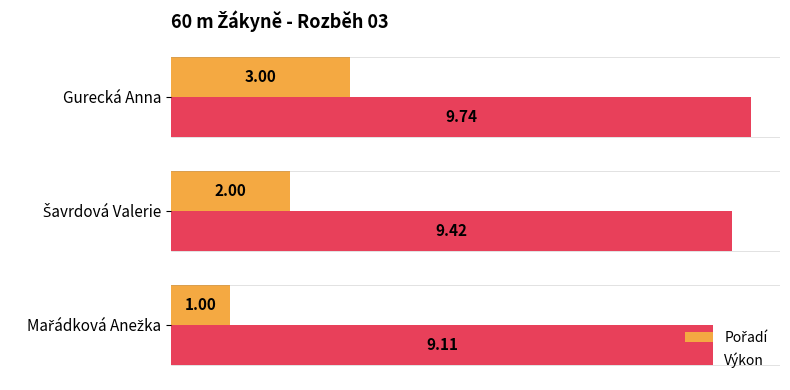

Which label corresponds to the largest value in the chart?

Gurecká Anna